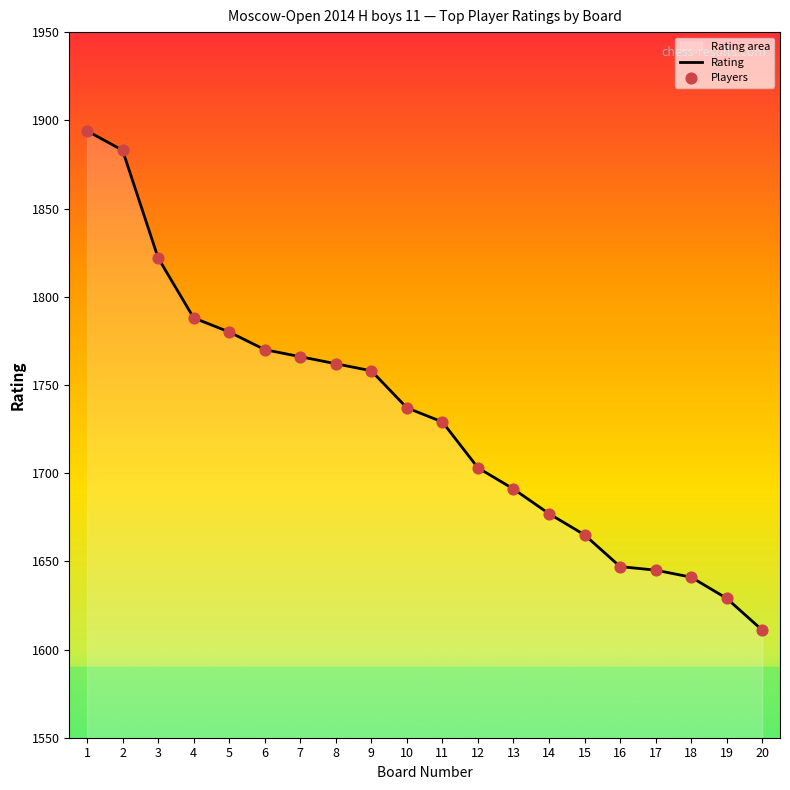

Is the value of Rating at 17 greater than the value of Players at 15?

No